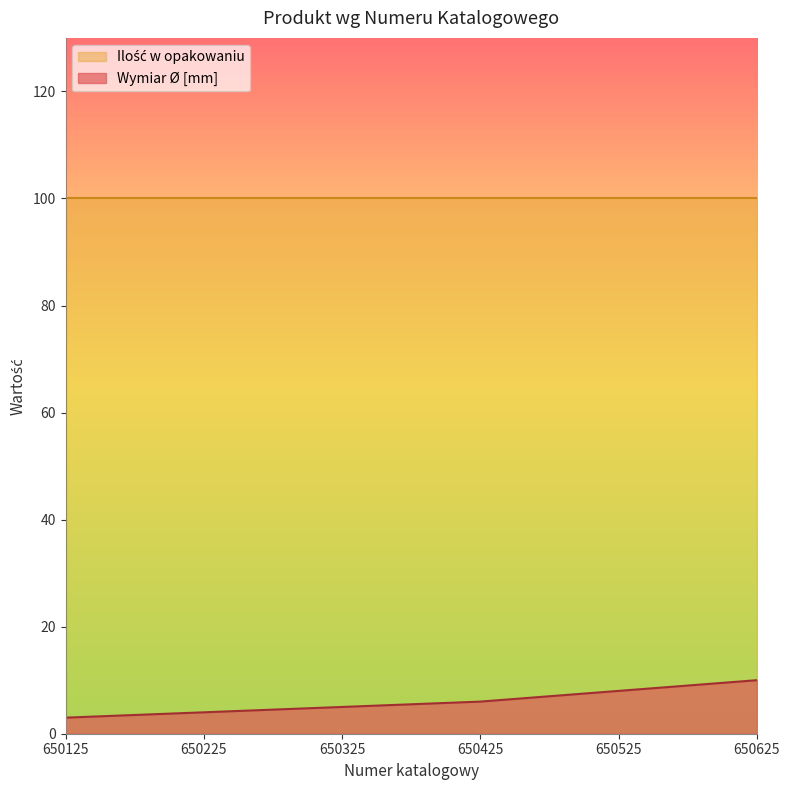

True or false: there are more than 1 points higher than both neighbors.

False